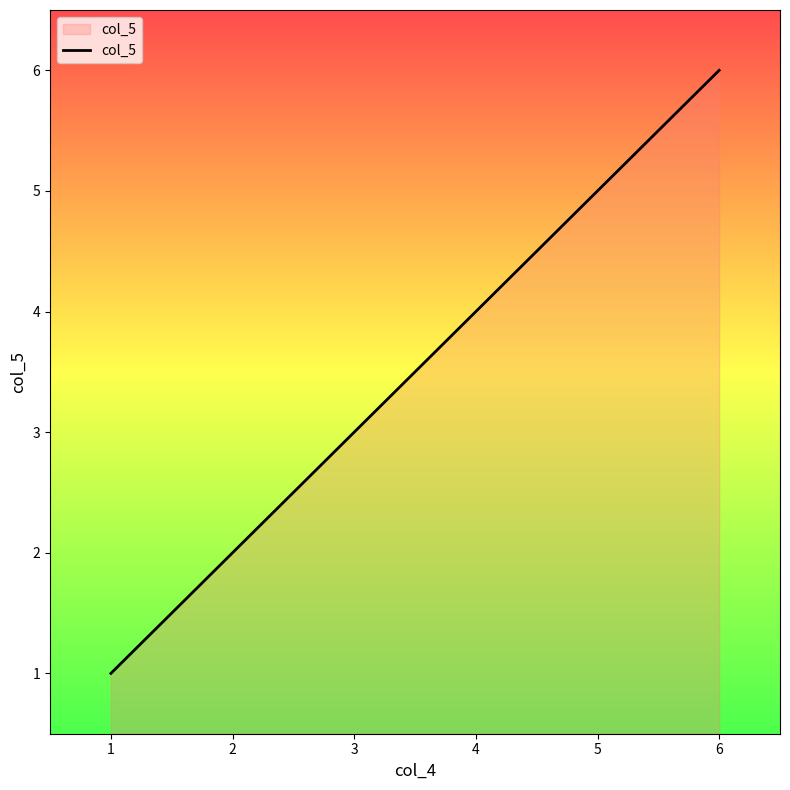

True or false: the data shows 3 at 4.

False